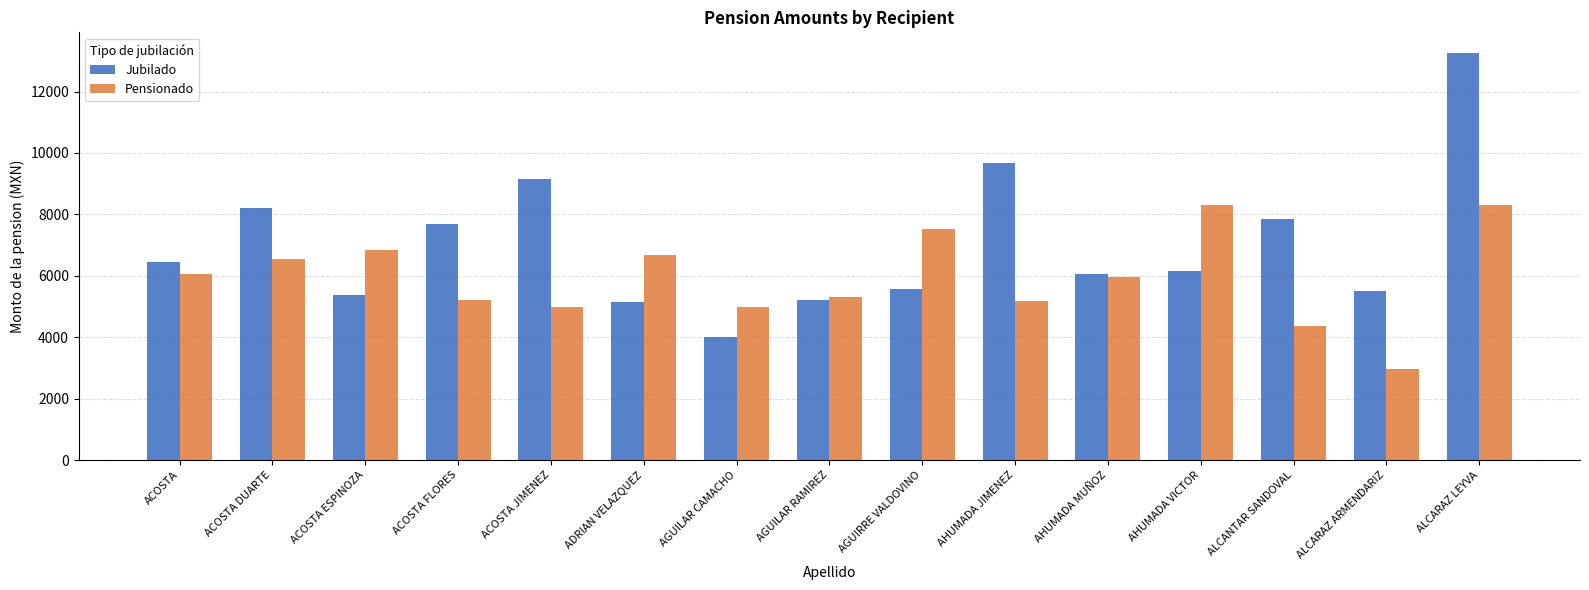

Which category has the highest value in the Jubilado series?

ALCARAZ LEYVA